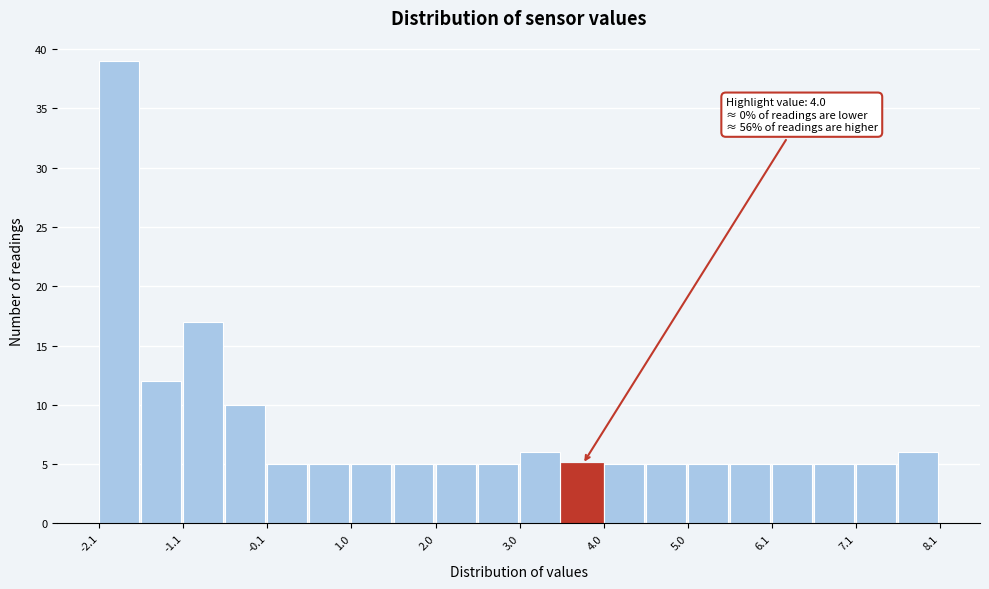

Read against the x-axis, roughly where is the centre of the tallest bar?

-1.8